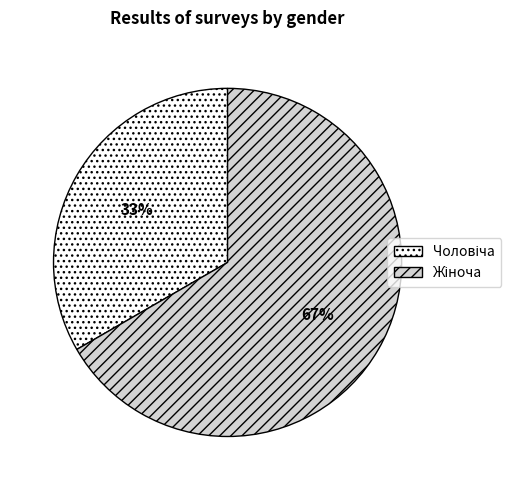

Is there a majority slice in this chart?

Yes